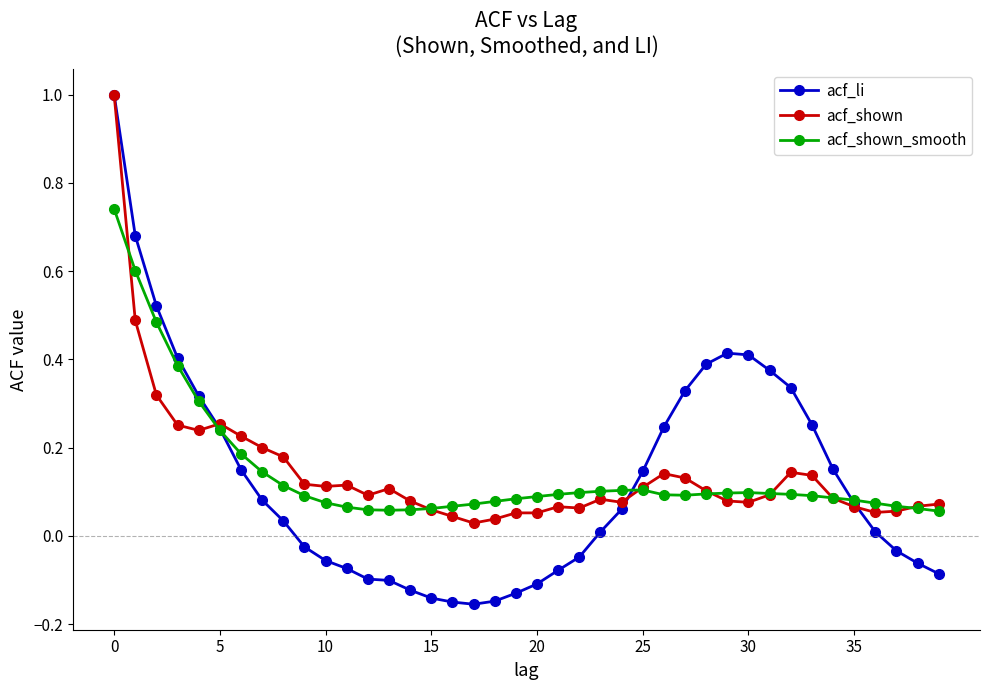

Which series has the widest spread of values?

acf_li